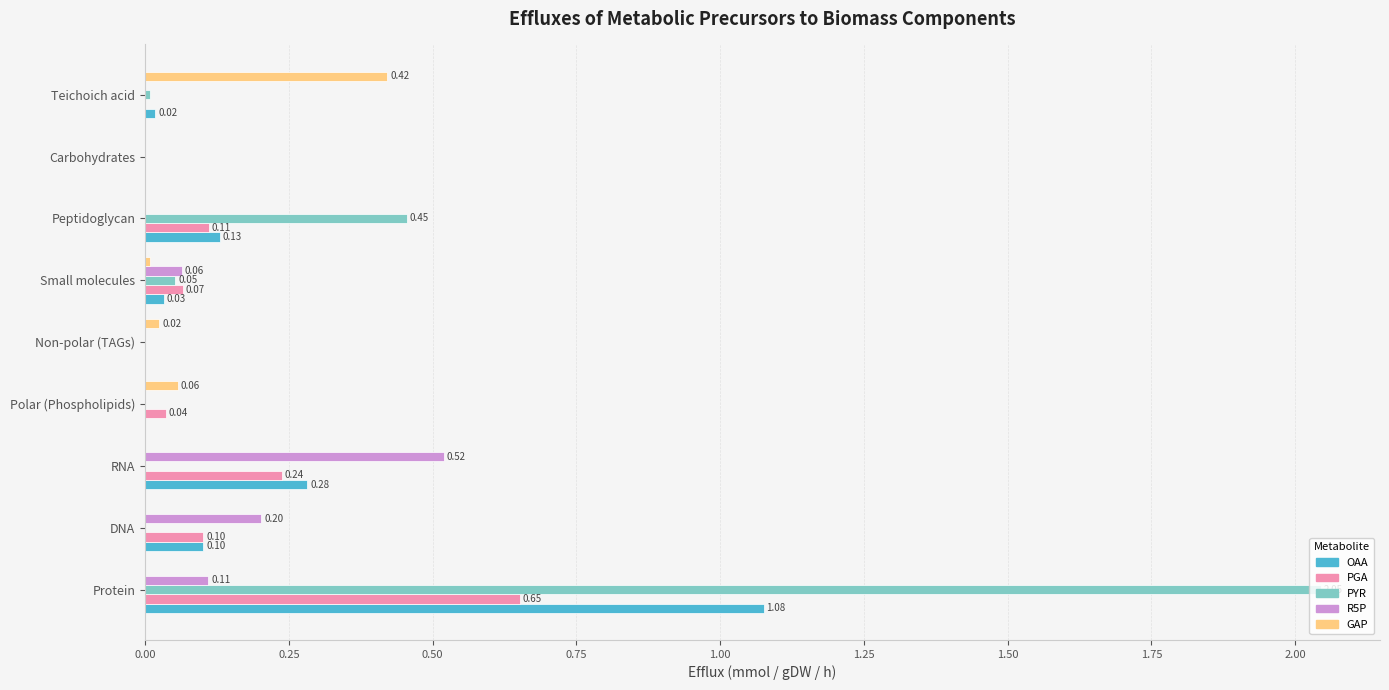

What is the sum of all OAA values?

1.6